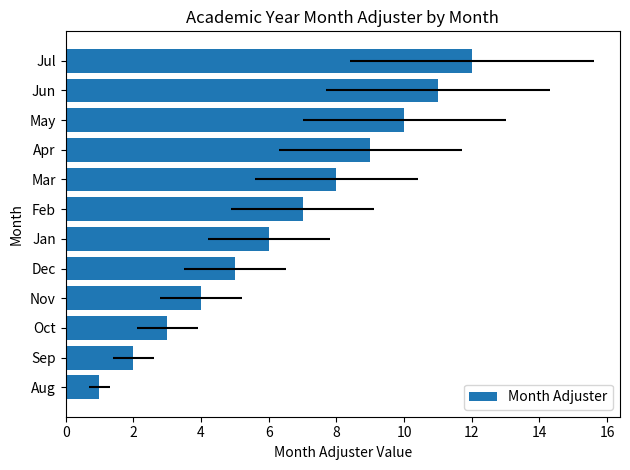

Are the bars grouped side by side (vs. stacked)?

No